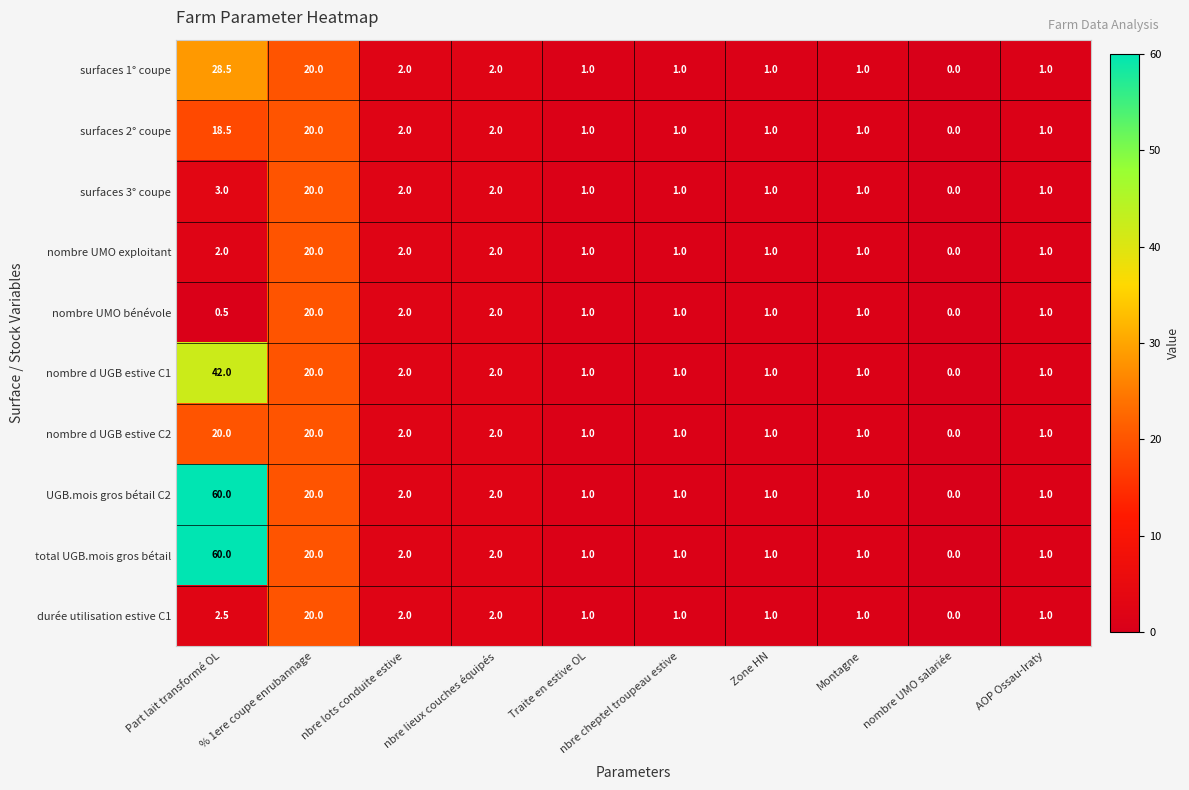

At how many categories does at least one series exceed 18?

2